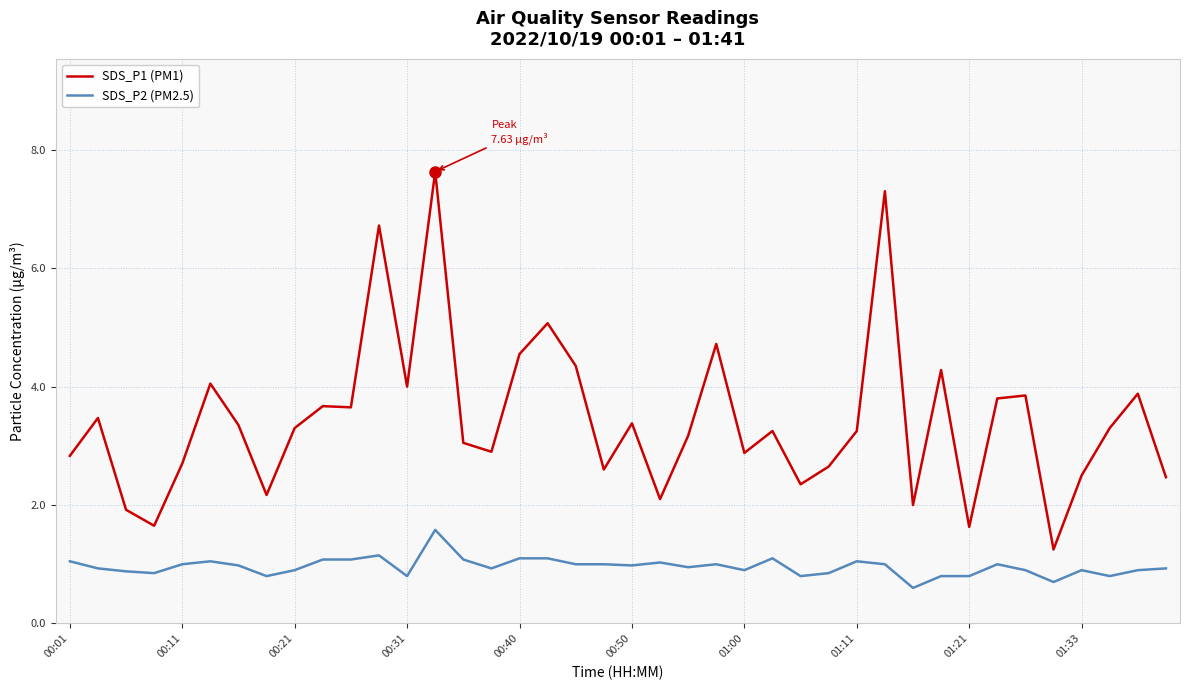

Which series has the largest total across all categories?

SDS_P1 (PM1)